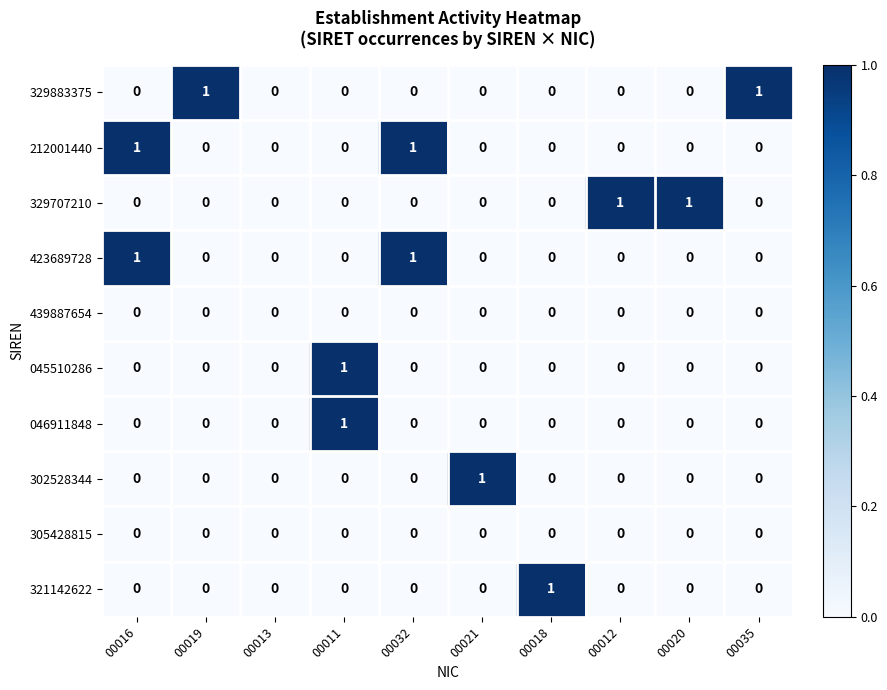

Count the number of data series in this chart.

10